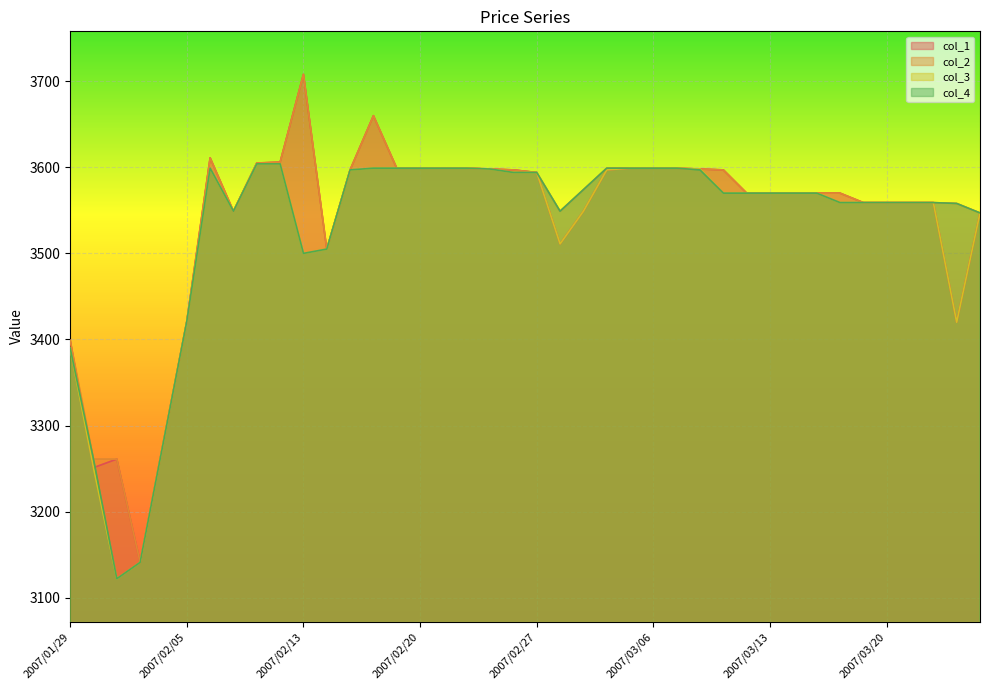

What is the difference between the maximum and minimum values in the col_4 series?

482